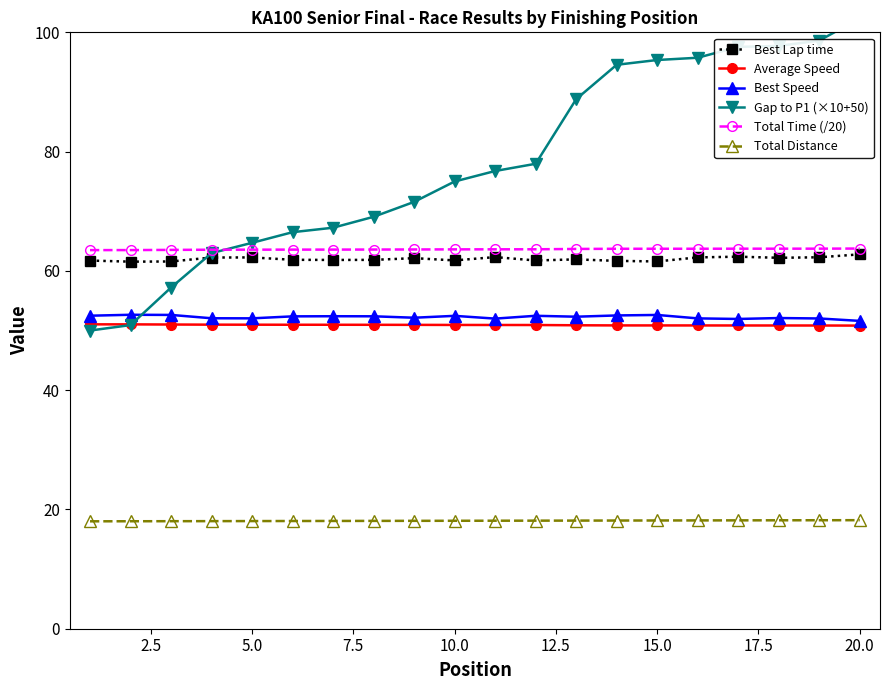

How many distinct data groups are displayed?

6